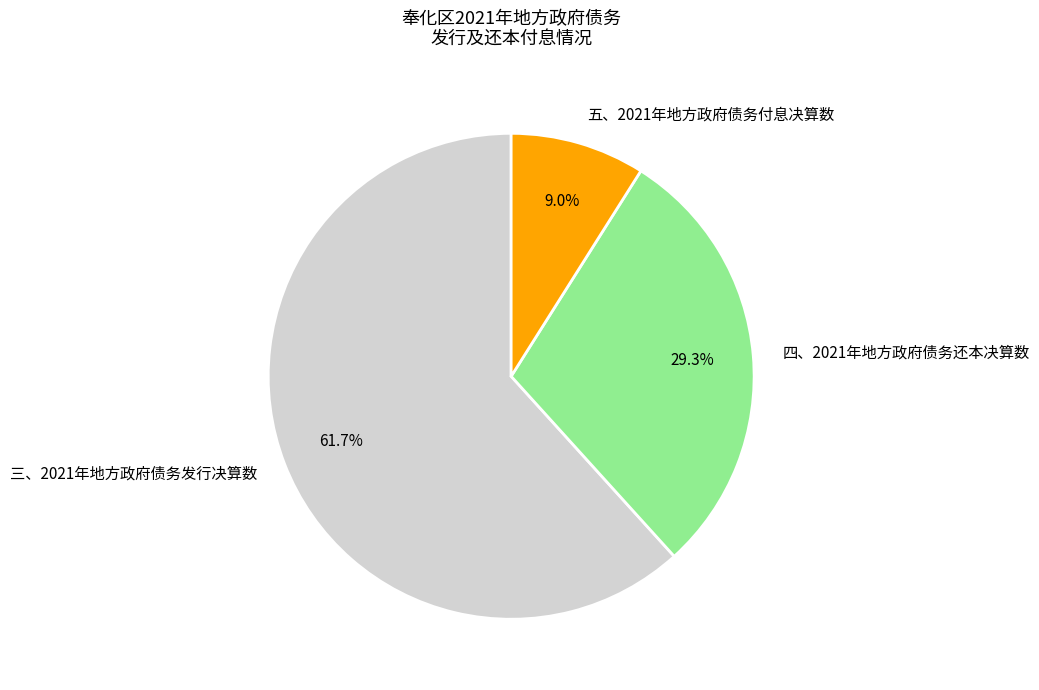

What percentage is the 三、2021年地方政府债务发行决算数 slice, to the nearest percent?

62%